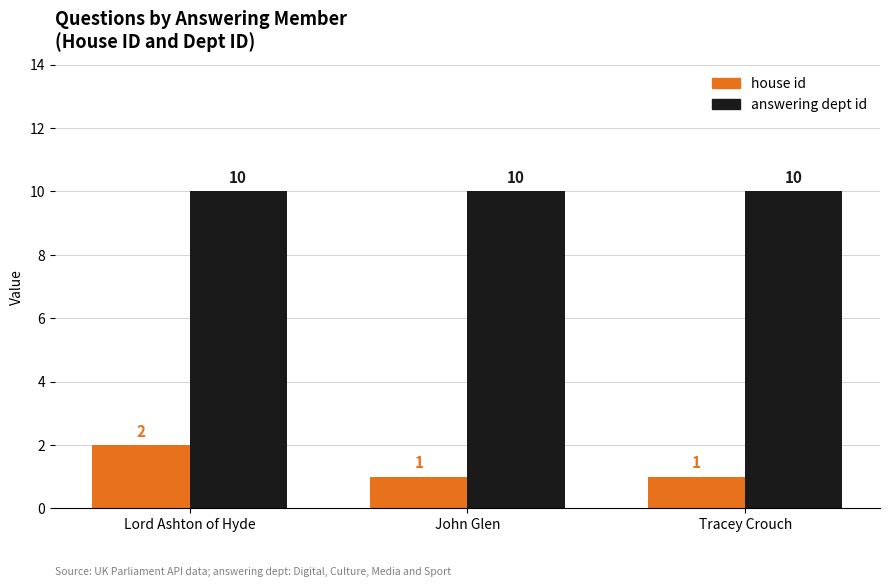

What value does the house id series have at John Glen?

1